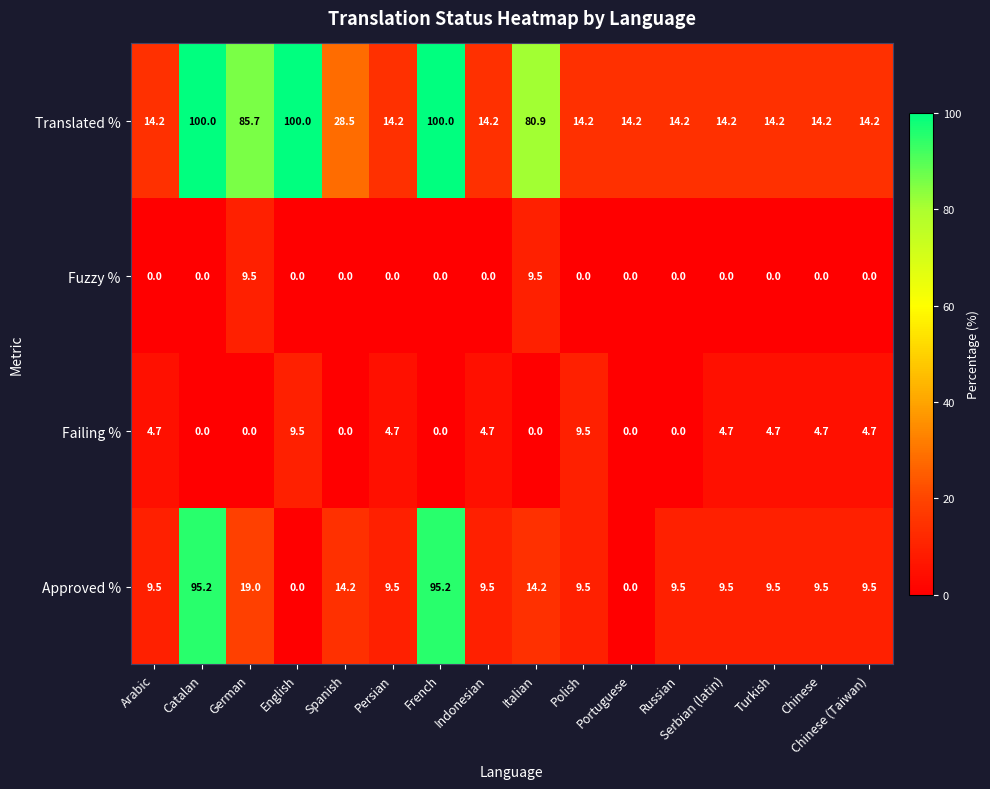

At how many categories does at least one series exceed 94?

3